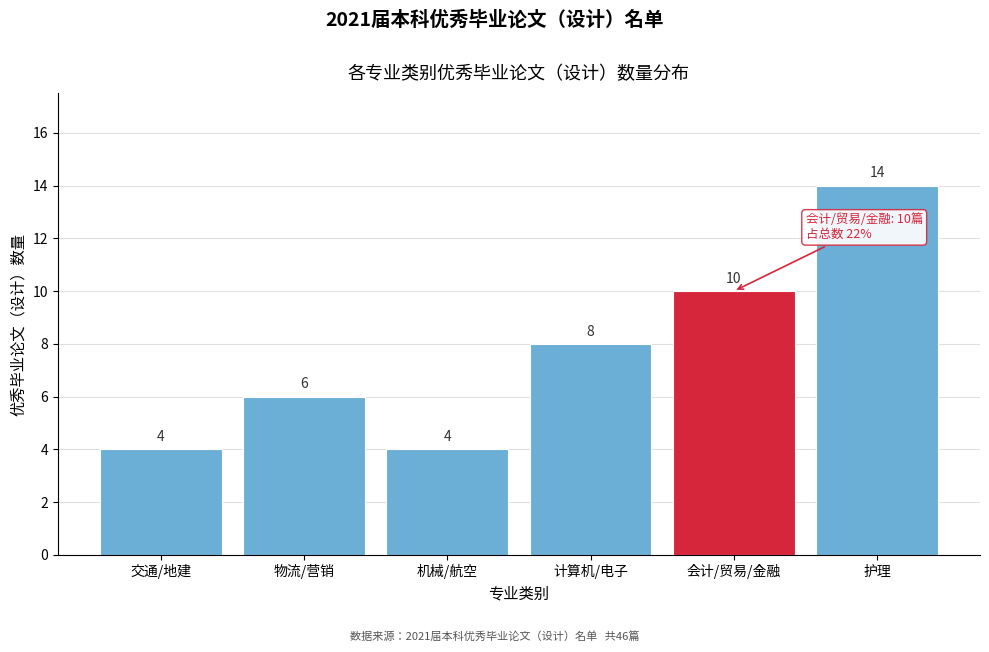

Reading left to right, transcribe all the data shown in this chart.

交通/地建=4	物流/营销=6	机械/航空=4	计算机/电子=8	会计/贸易/金融=10	护理=14